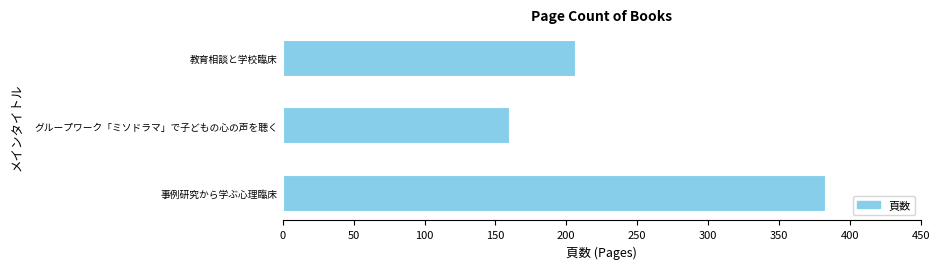

Rank the categories by value from lowest to highest.

グループワーク「ミソドラマ」で子どもの心の声を聴く, 教育相談と学校臨床, 事例研究から学ぶ心理臨床